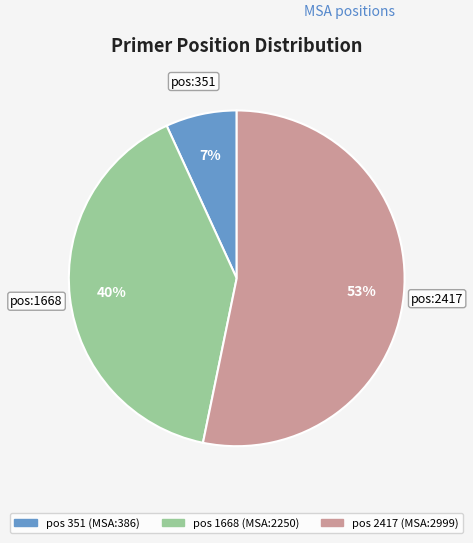

Does any single category account for the majority?

Yes